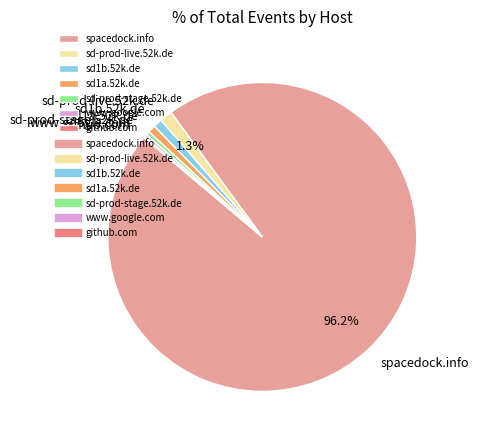

Approximately how many times larger is the value at sd1a.52k.de compared to sd1b.52k.de?

0.9